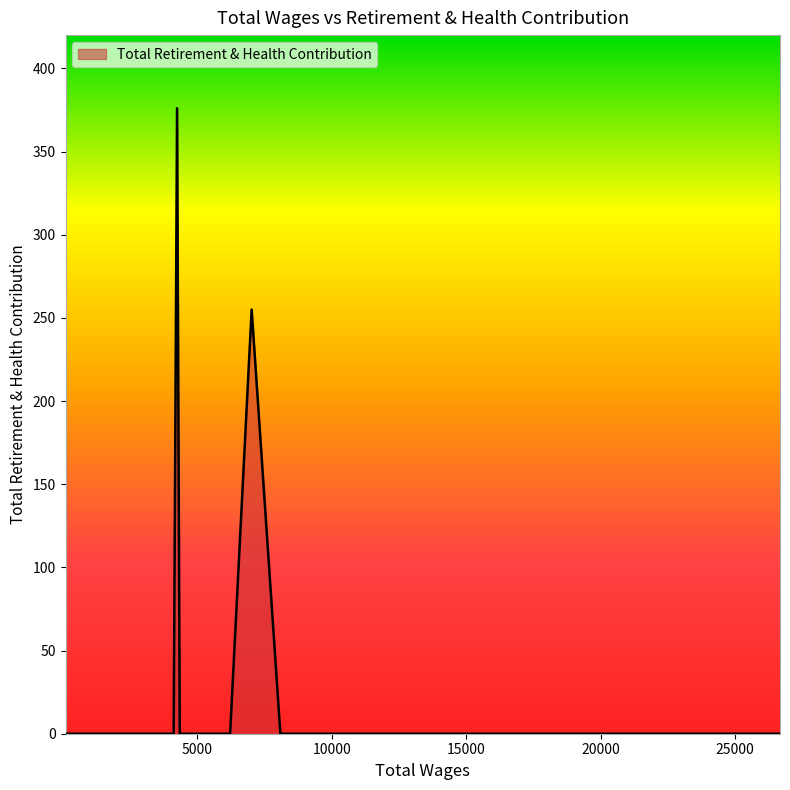

The value at 3368.0 is 199. True or false?

False